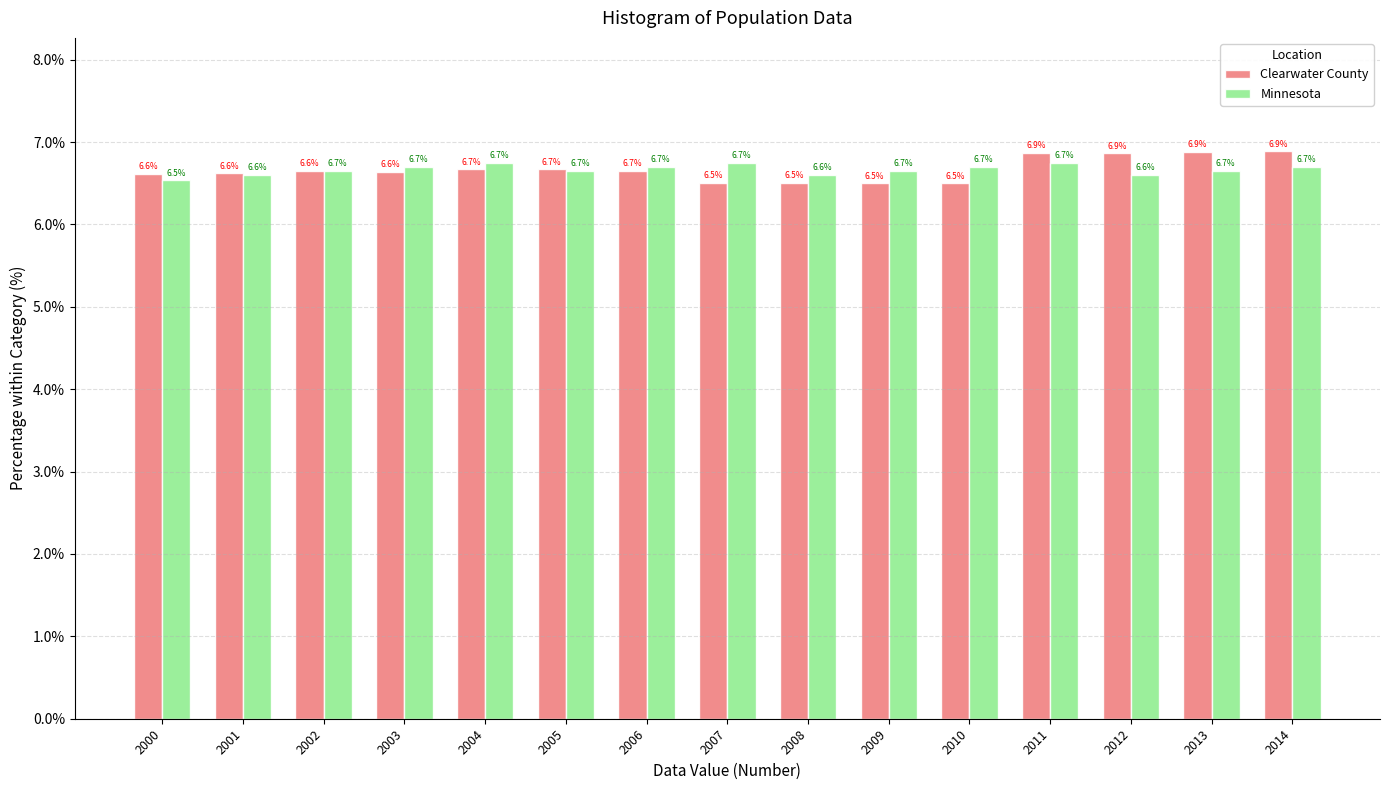

Reading right to left, list all the values displayed in this chart.

Clearwater County: 2014=6.9	2013=6.9	2012=6.9	2011=6.9	2010=6.5	2009=6.5	2008=6.5	2007=6.5	2006=6.7	2005=6.7	2004=6.7	2003=6.6	2002=6.6	2001=6.6	2000=6.6
Minnesota: 2014=6.7	2013=6.7	2012=6.6	2011=6.7	2010=6.7	2009=6.7	2008=6.6	2007=6.7	2006=6.7	2005=6.7	2004=6.7	2003=6.7	2002=6.7	2001=6.6	2000=6.5